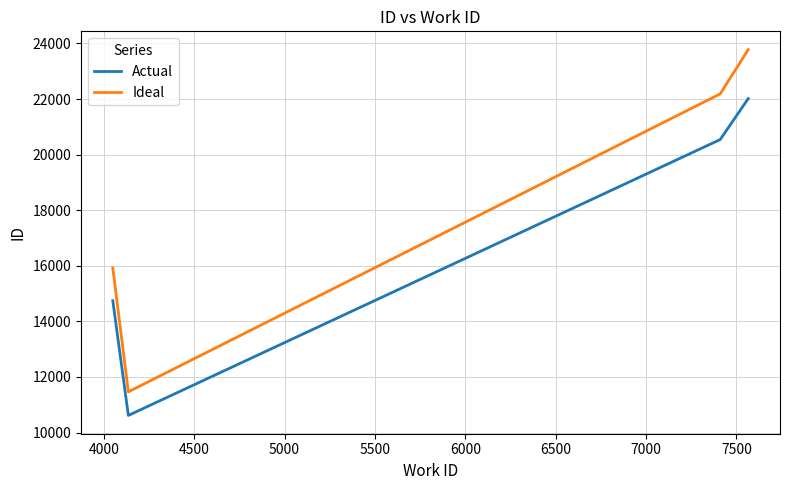

True or false: Ideal and Actual cross at least once.

False